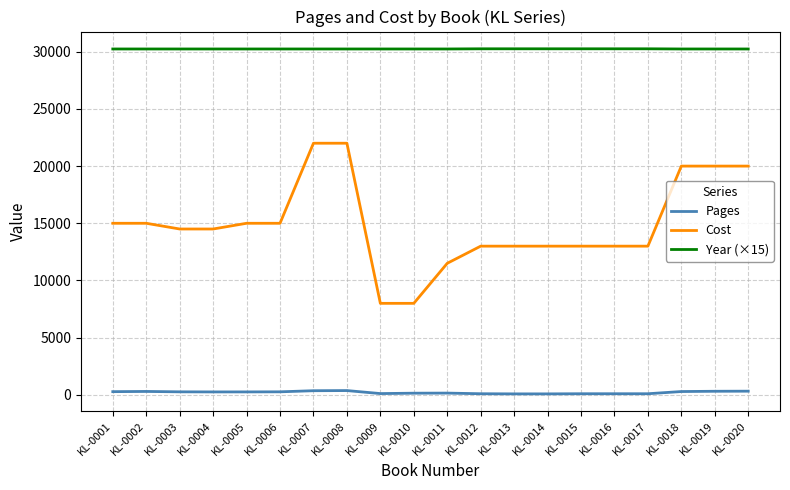

What are all the series names shown in the legend?

Pages, Cost, Year (×15)